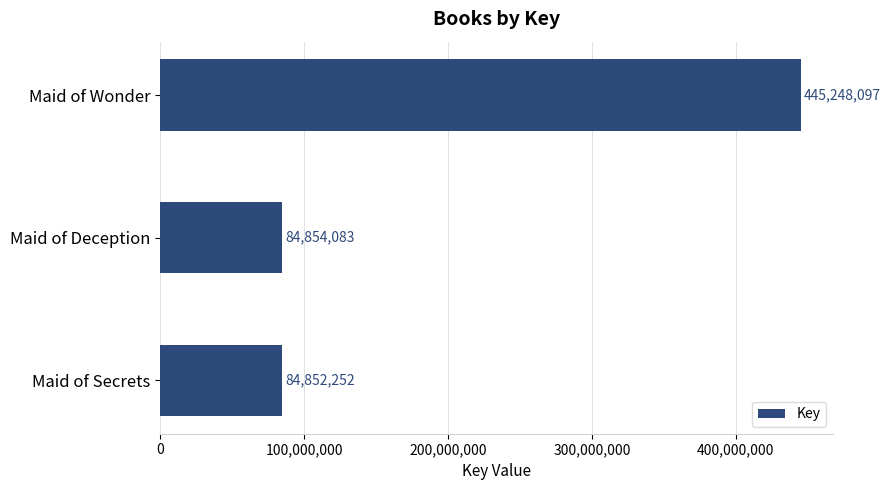

True or false: the data shows 84854083 at Maid of Deception.

True